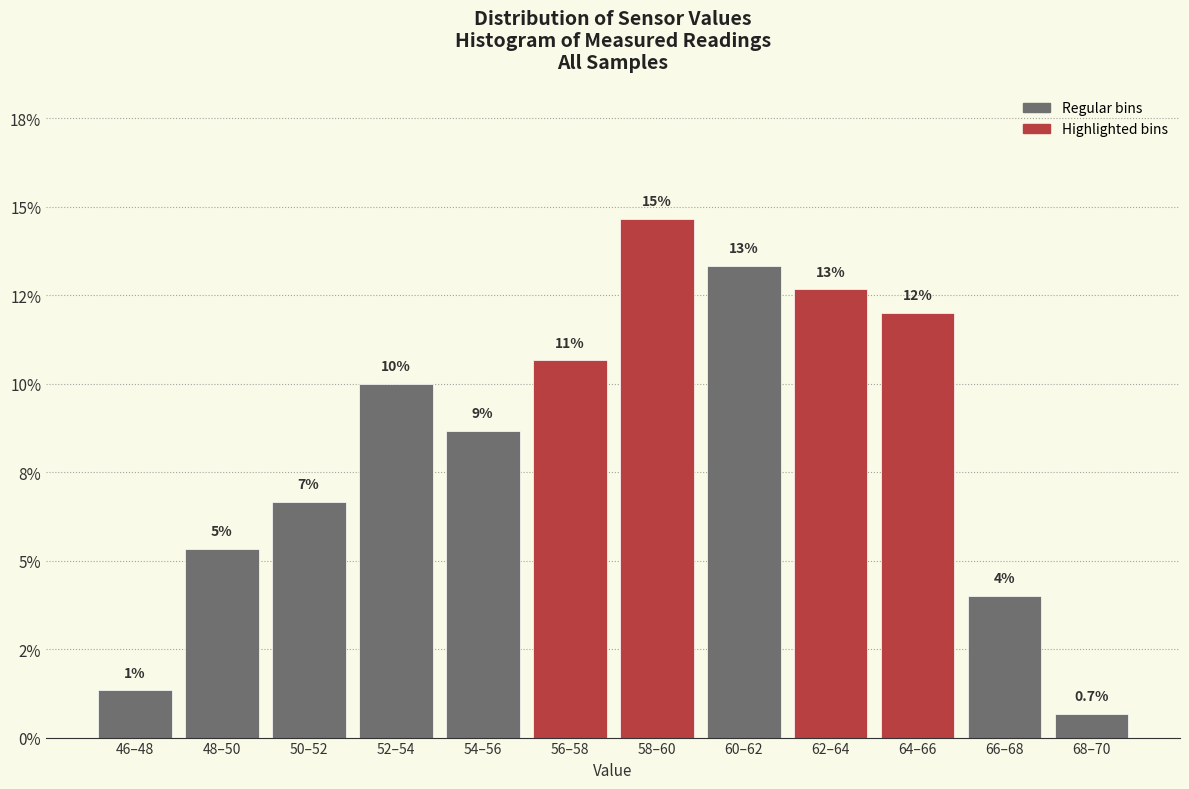

Are the bars horizontal?

No